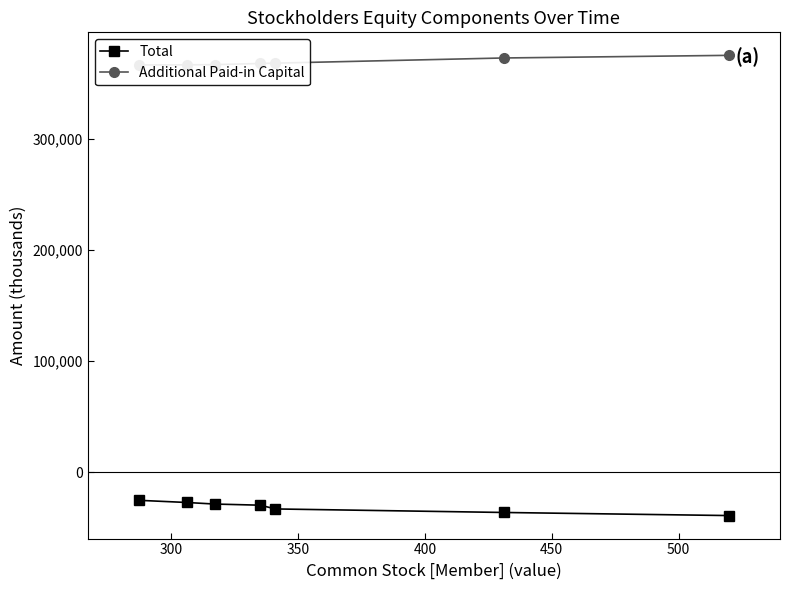

How many values in the Total series are below -29720?

3